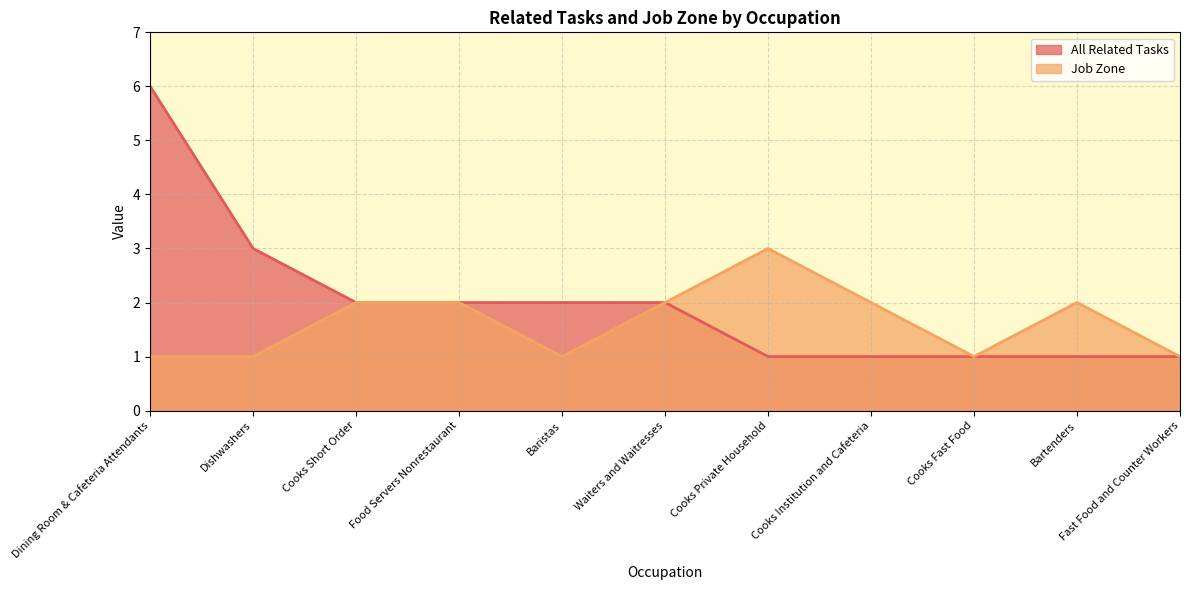

Reading left to right, what are all the values shown in this chart?

All Related Tasks: 6	3	2	2	2	2	1	1	1	1	1
Job Zone: 1	1	2	2	1	2	3	2	1	2	1